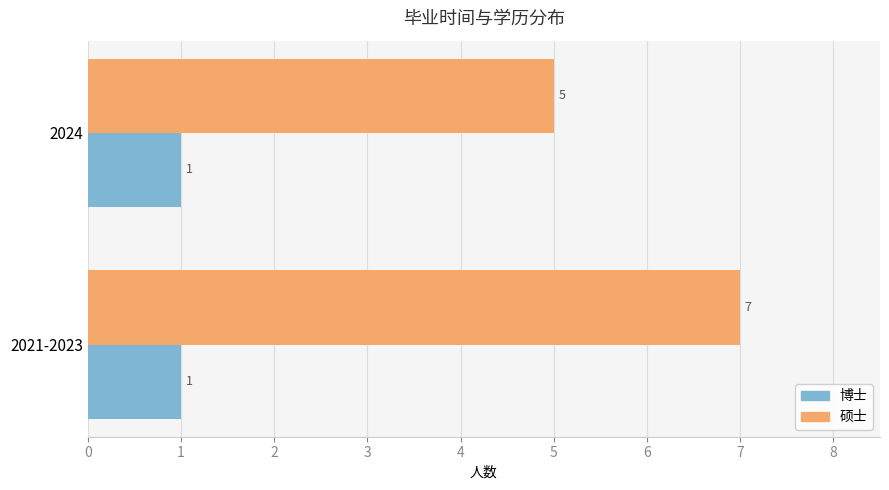

Rank the series by their maximum value, from highest to lowest.

硕士, 博士